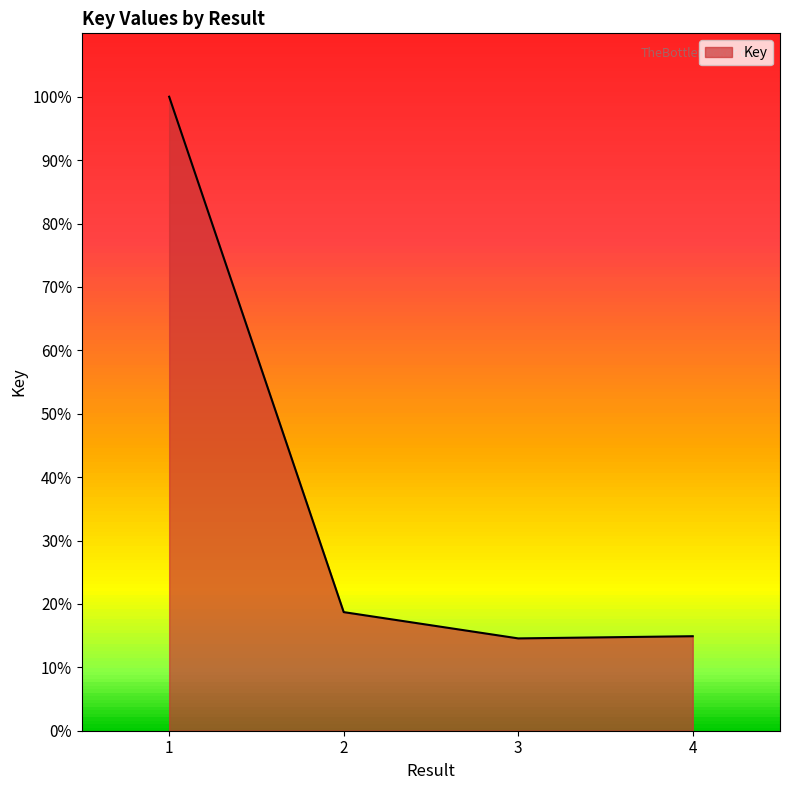

The chart shows a value of 14.9 at 4. True or false?

True